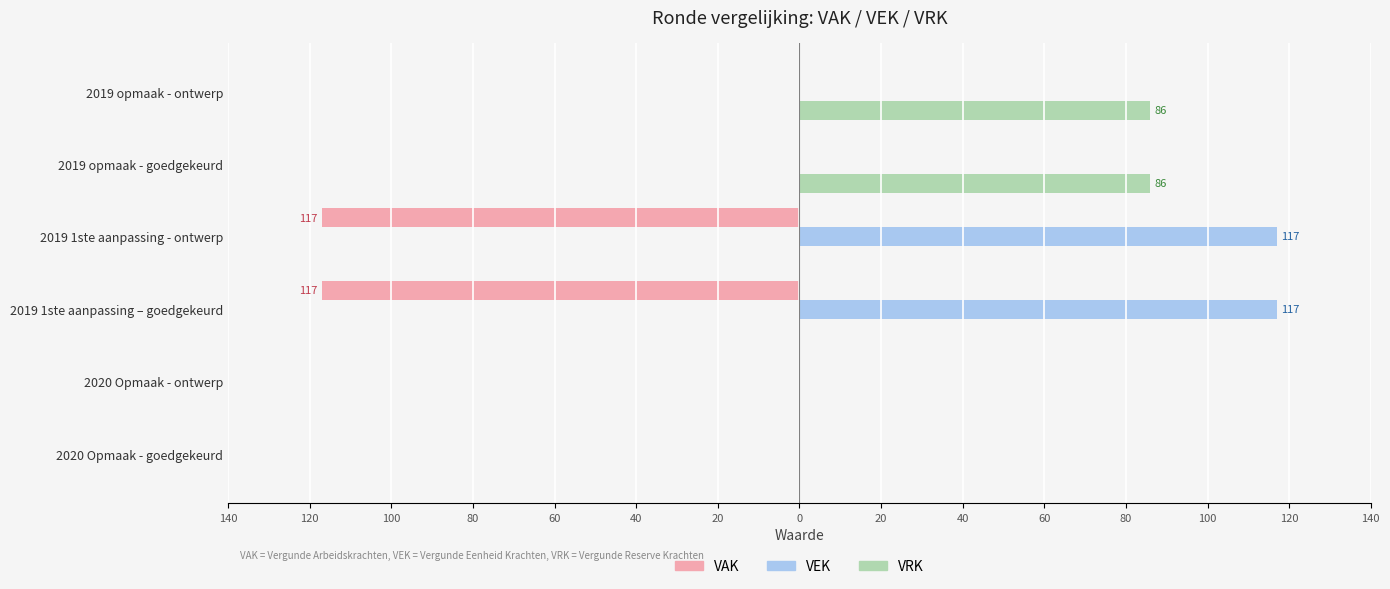

What are all the series names shown in the legend?

VAK, VEK, VRK